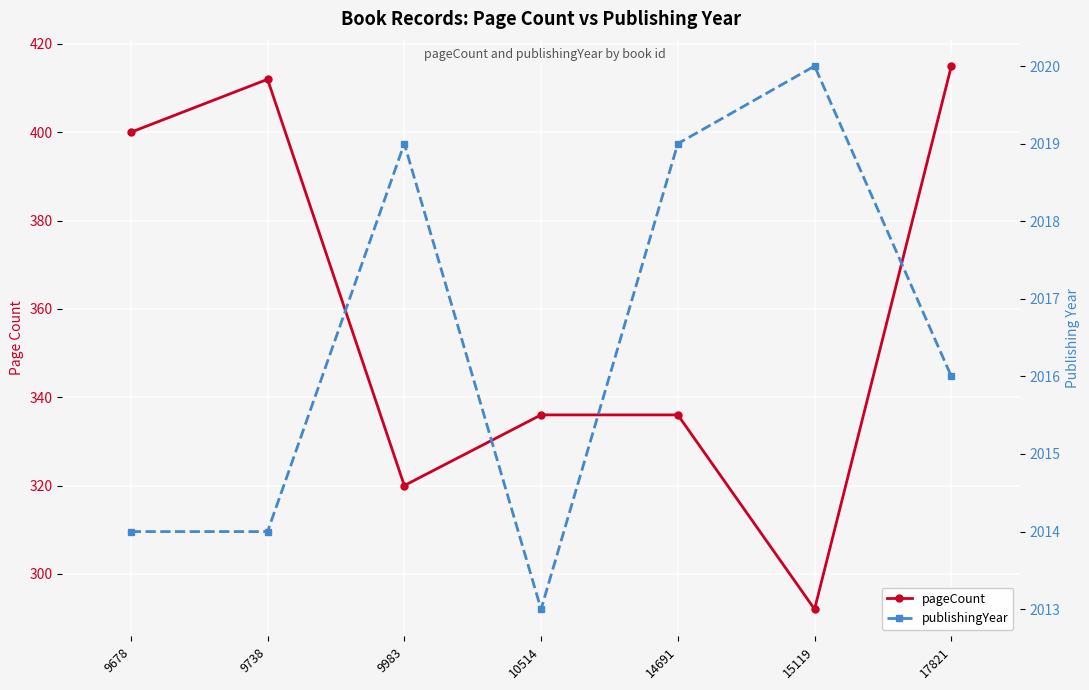

What is the difference between the second highest and second lowest values in the pageCount series?

92